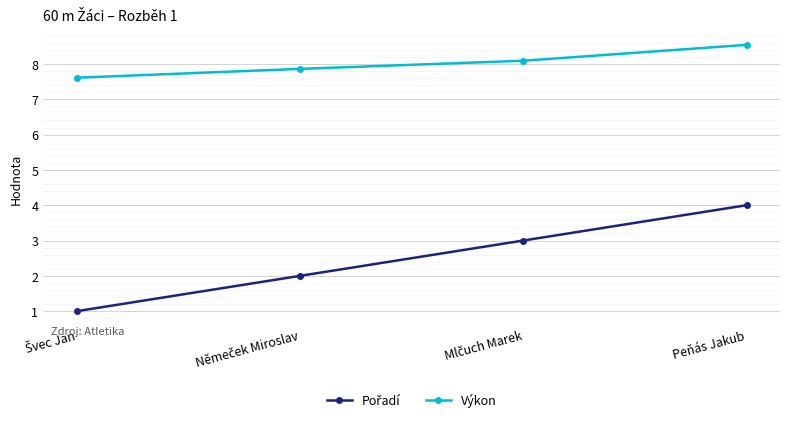

True or false: Výkon has more than 0 points higher than both neighbors.

False